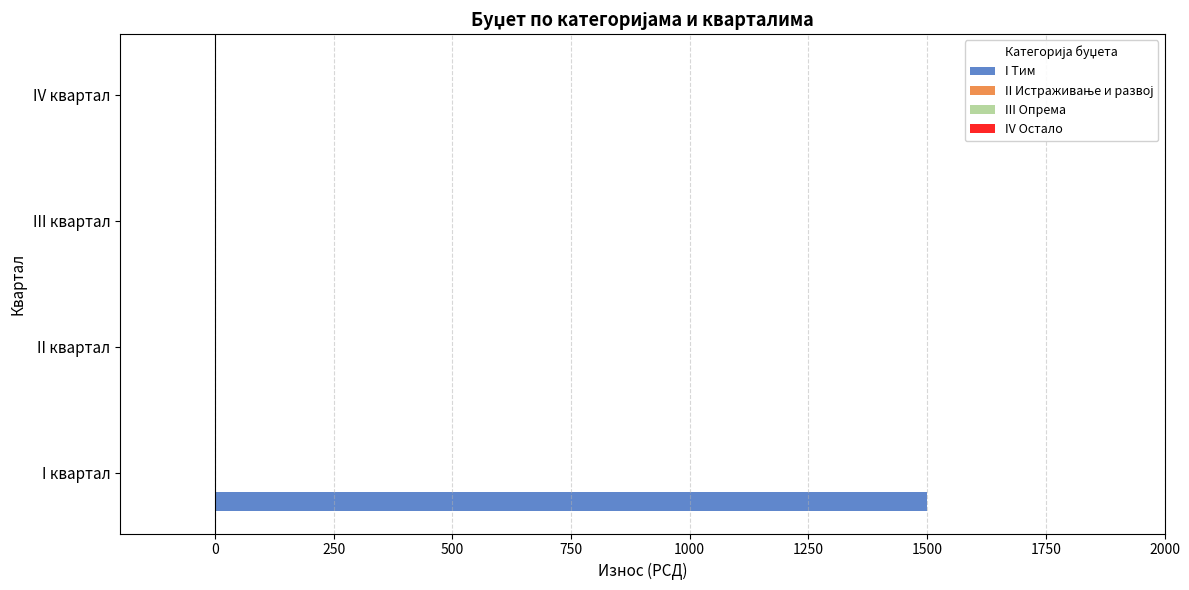

Is it true that the value at IV квартал is 0?

True